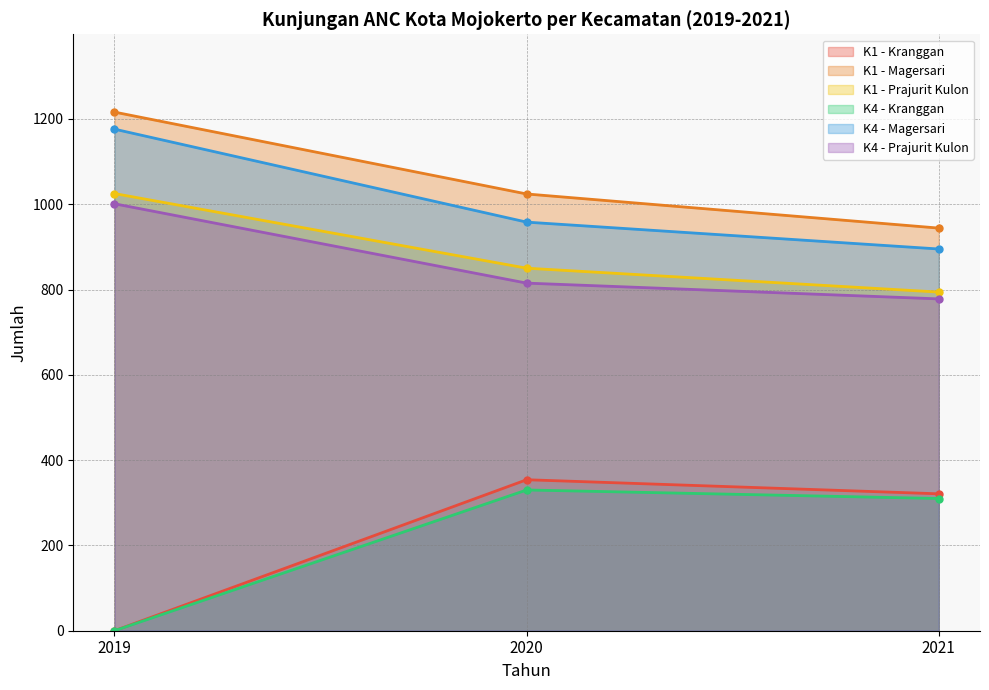

Which category has the lowest value in the K1 - Prajurit Kulon series?

2021